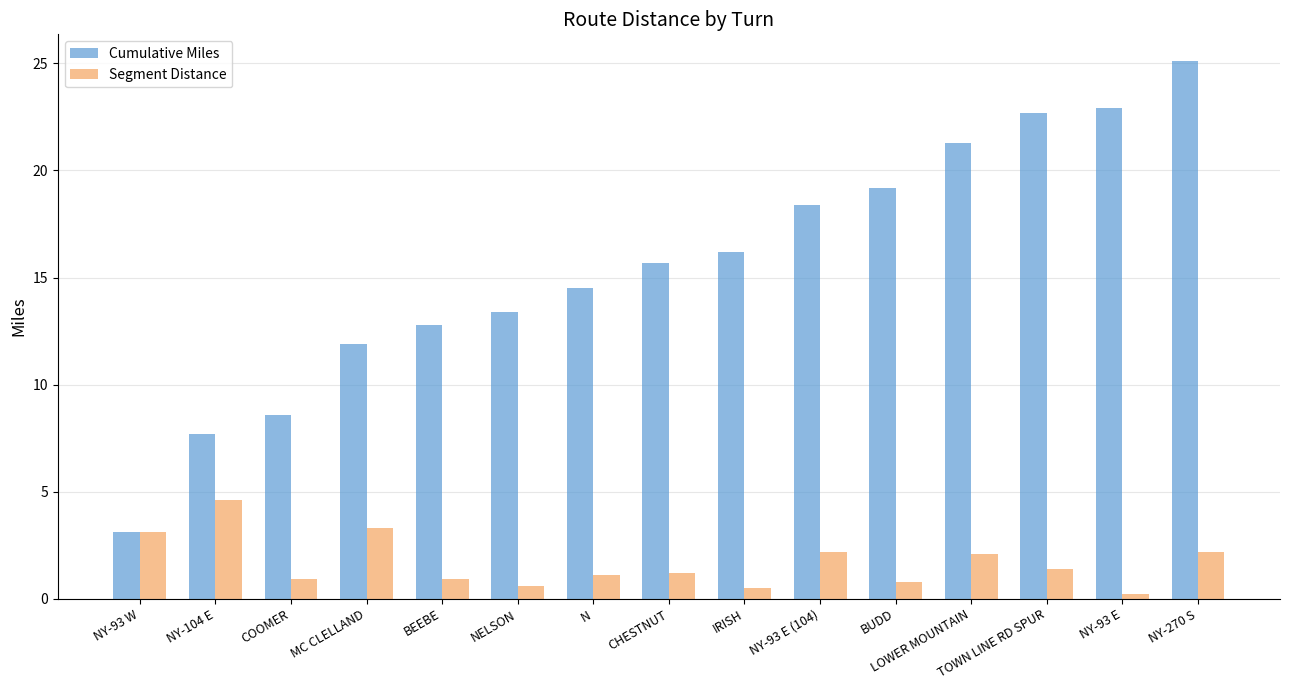

Rank the series by their maximum value, from lowest to highest.

Segment Distance, Cumulative Miles